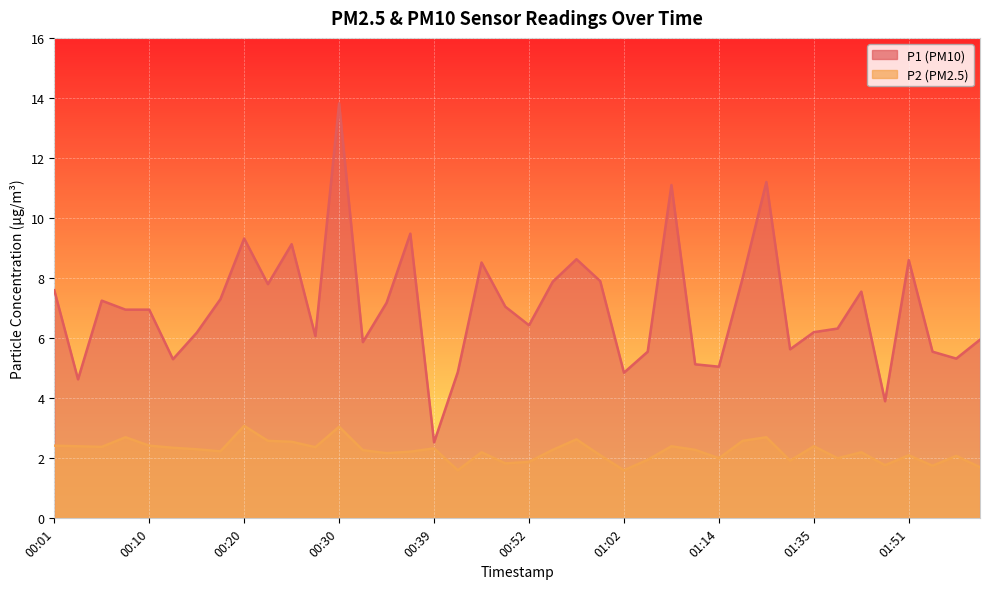

How many interior local peaks does the P1 series have?

11